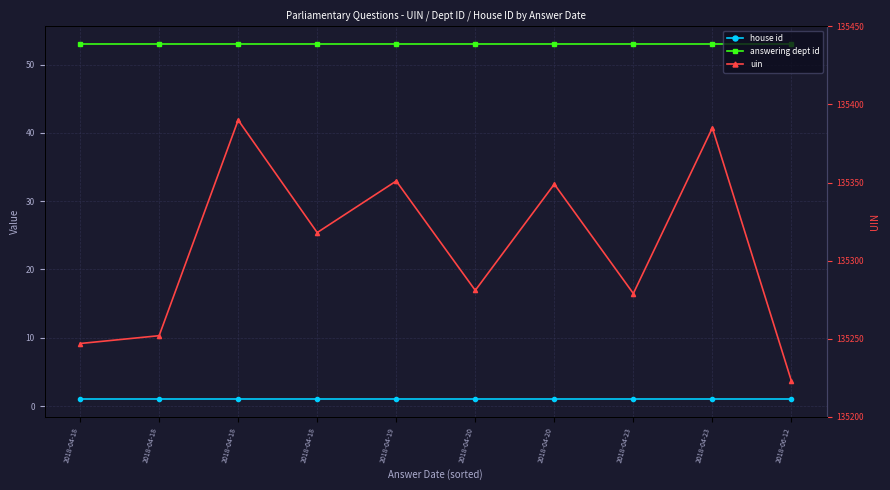

Between 2018-04-20 and 2018-04-23, which is larger?

2018-04-20